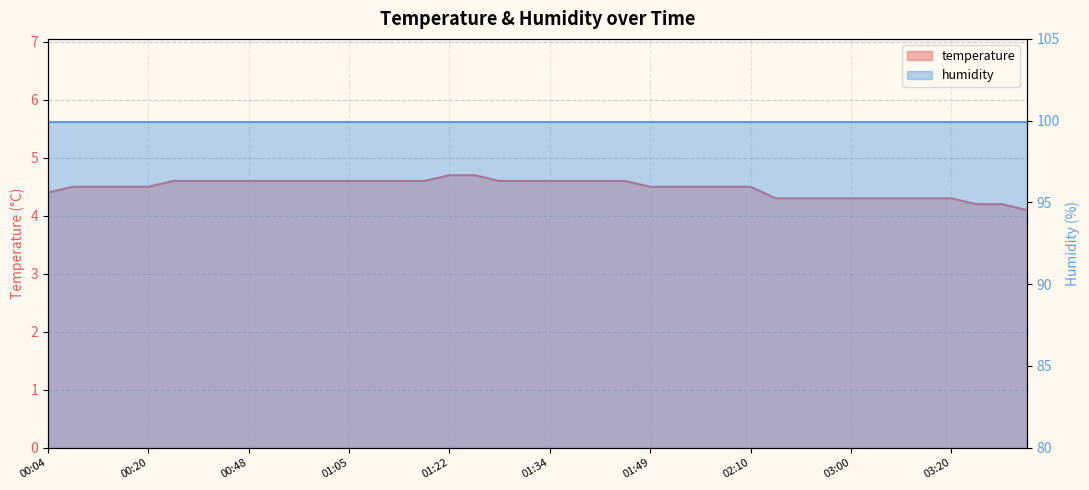

Count the values in the range 4 to 5.

40